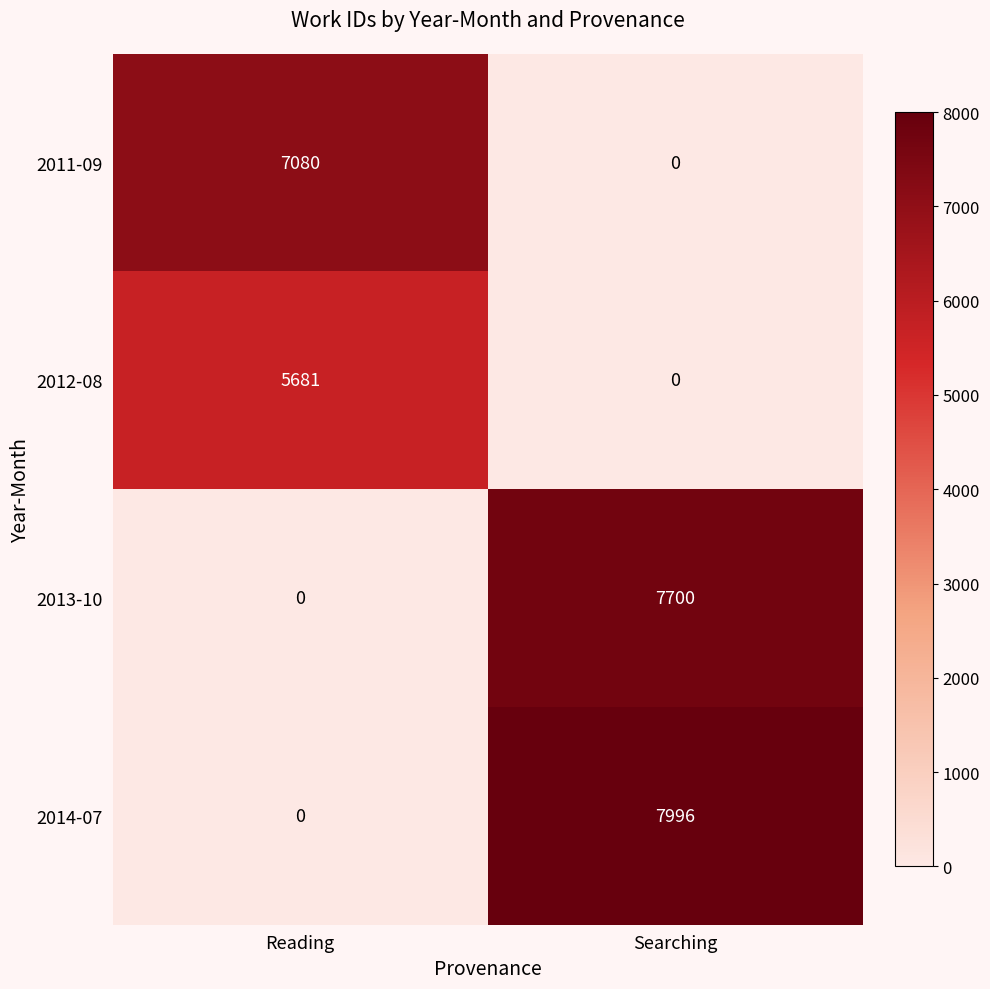

What is the average value of the 2014-07 series?

3998